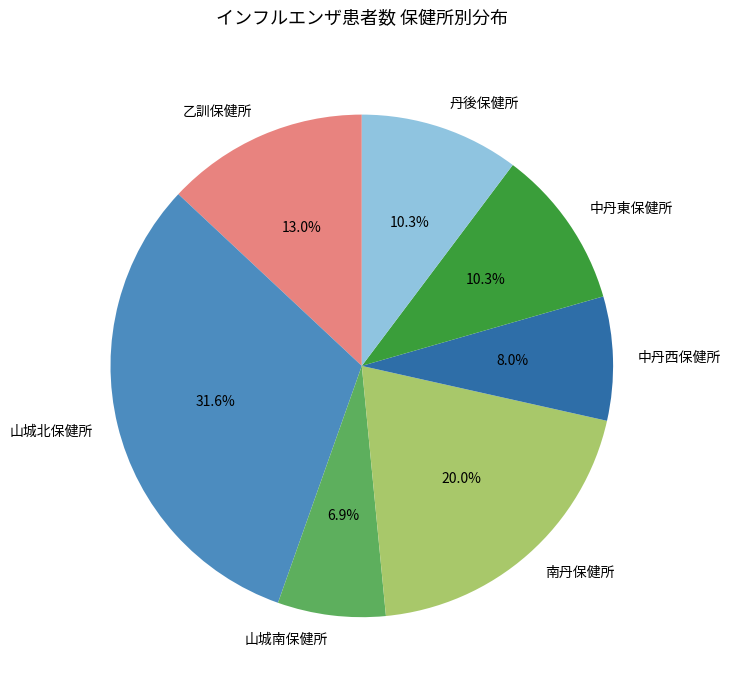

True or false: 丹後保健所 accounts for 10% of the total.

True